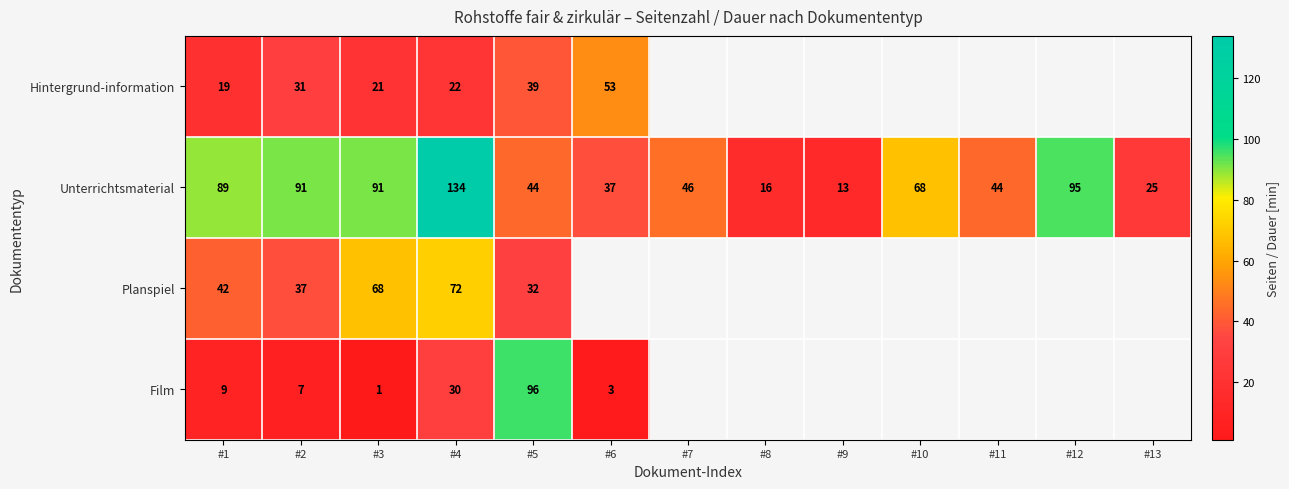

True or false: Hintergrund-information has a value of 9 at #1.

False